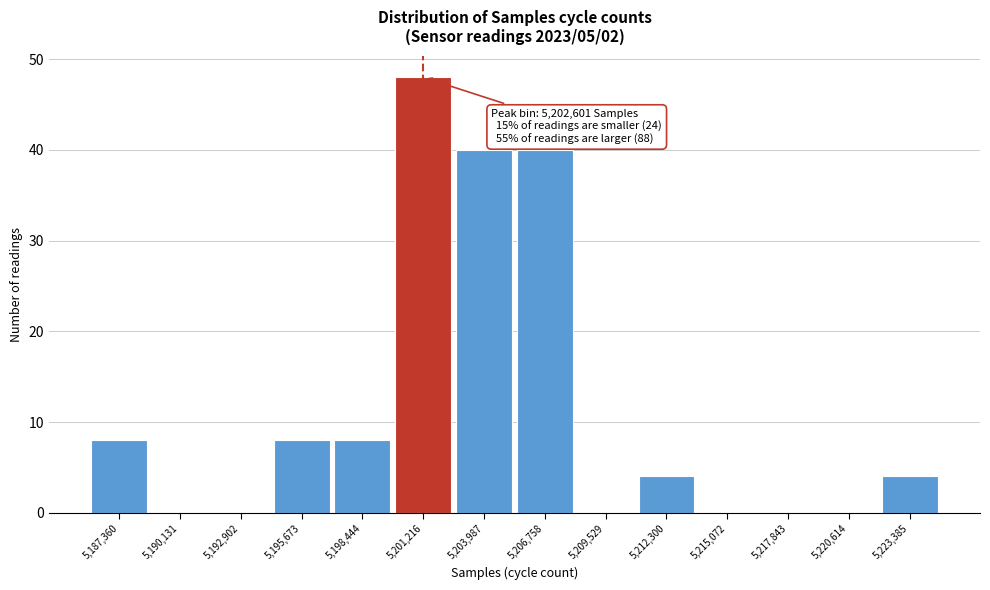

Reading right to left, transcribe all the data shown in this chart.

5,223,385=4	5,220,614=0	5,217,843=0	5,215,072=0	5,212,300=4	5,209,529=0	5,206,758=40	5,203,987=40	5,201,216=48	5,198,444=8	5,195,673=8	5,192,902=0	5,190,131=0	5,187,360=8